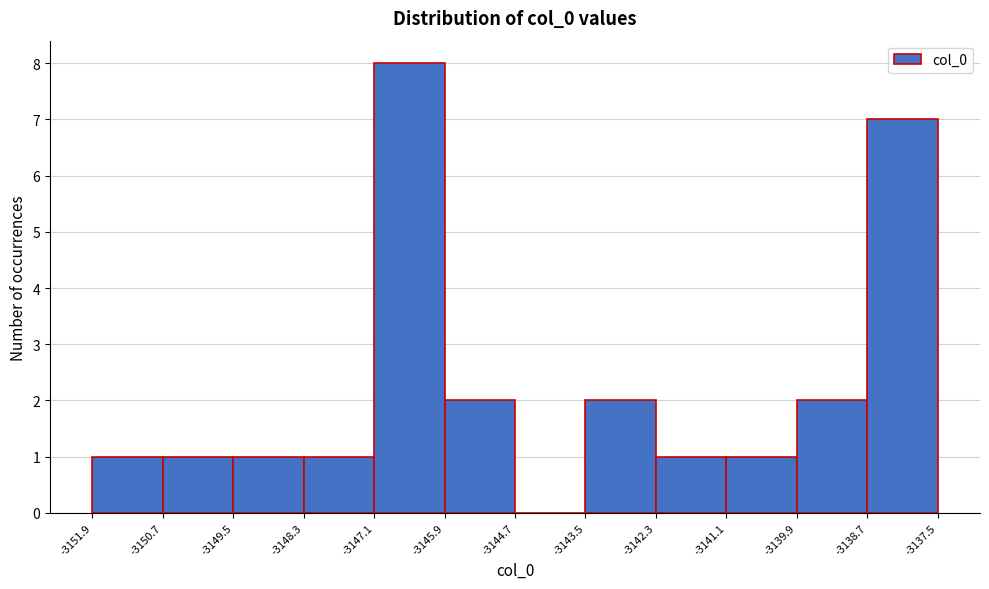

Over which range of the x-axis is the bar tallest?

-3147.1 to -3145.9